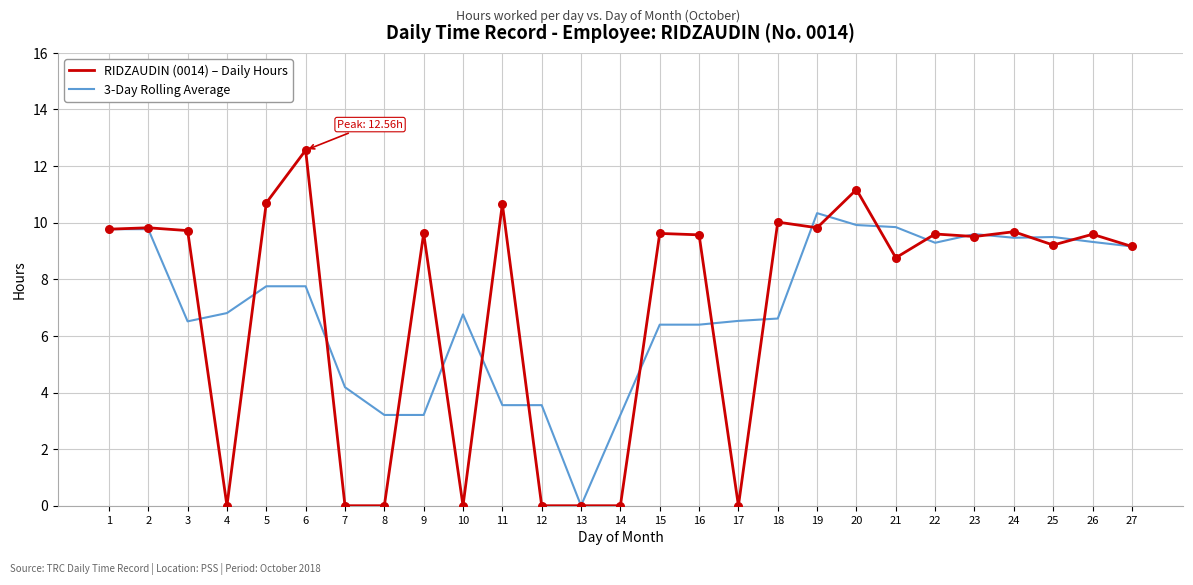

Is the value of RIDZAUDIN (0014) – Daily Hours at 21 greater than the value of 3-Day Rolling Average at 18?

Yes